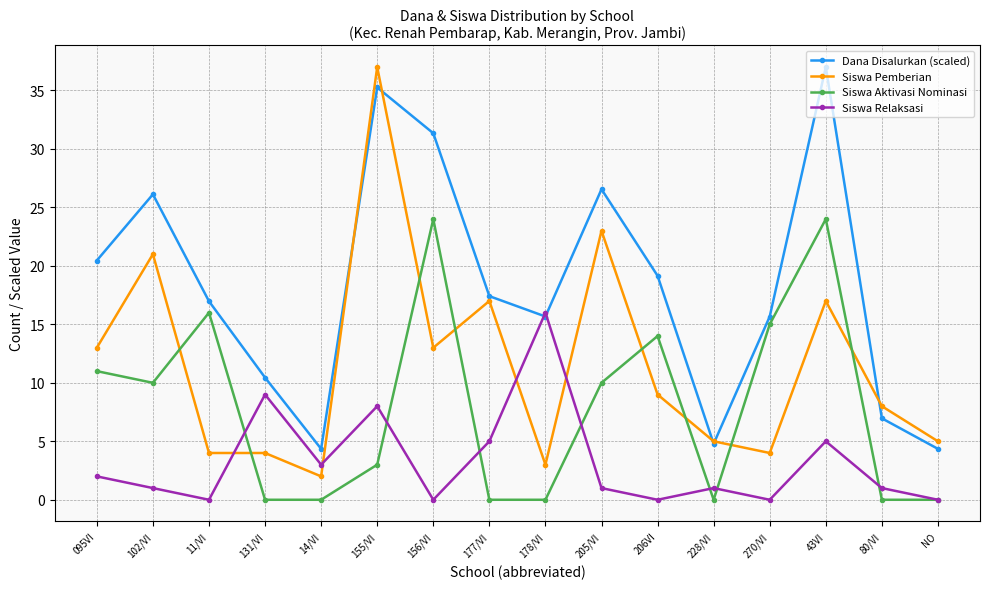

What is the sum of the Siswa Relaksasi values at 177/VI and NO?

5.0